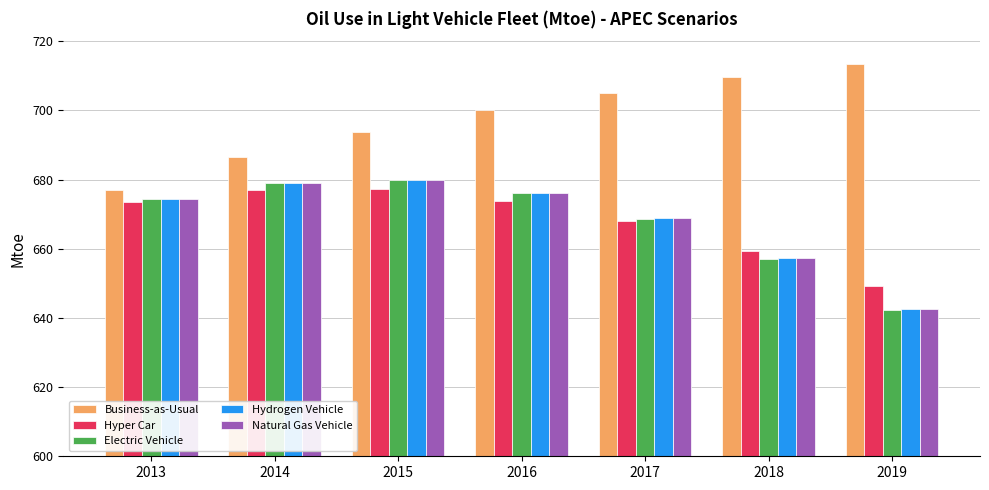

Does the chart contain stacked bars?

No